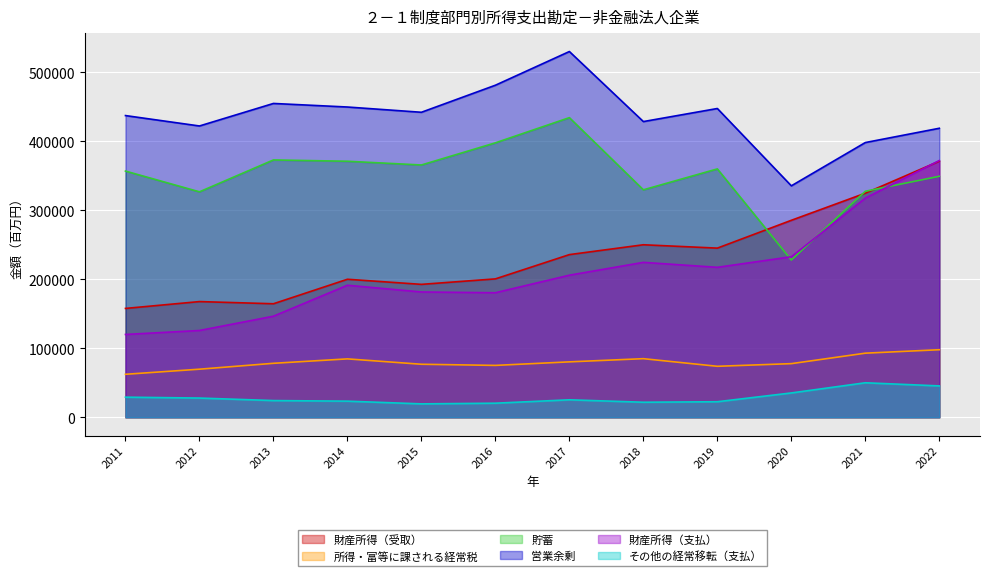

At how many categories does at least one series exceed 298725?

12